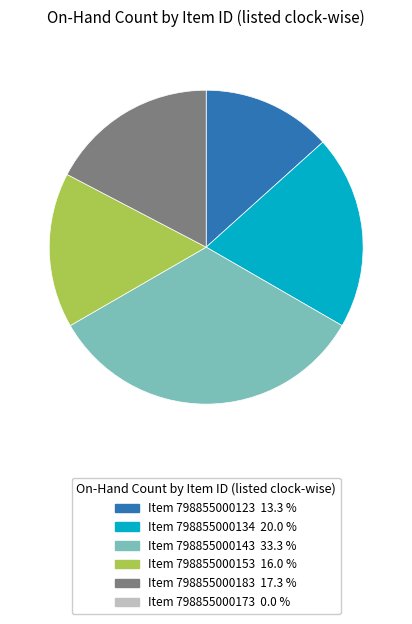

Count the number of slices in the pie.

5